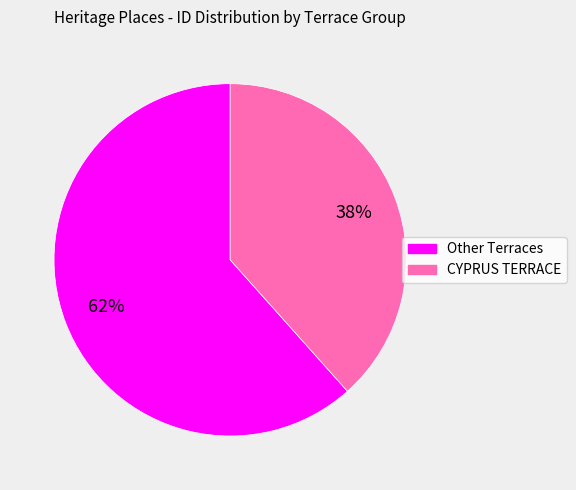

Is there a majority slice in this chart?

Yes